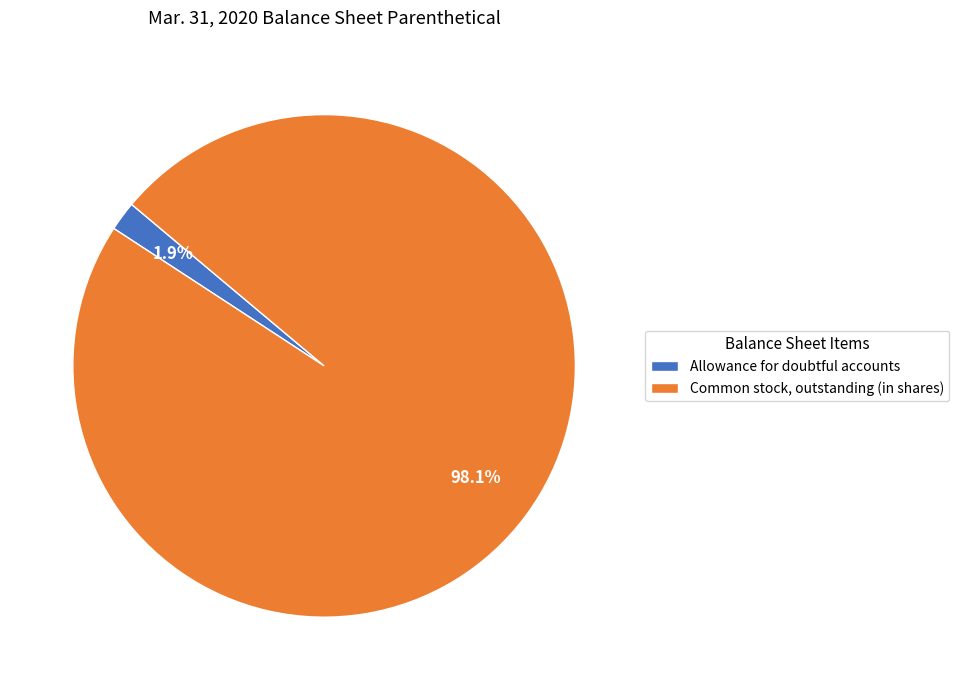

Which category accounts for the majority?

Common stock, outstanding (in shares)